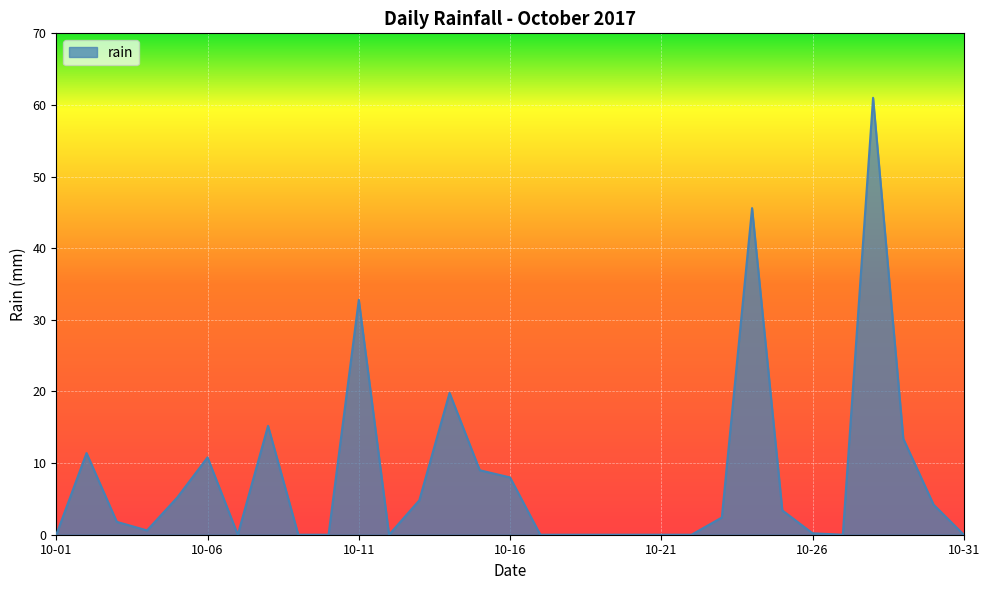

What is the greatest value displayed?

61.0